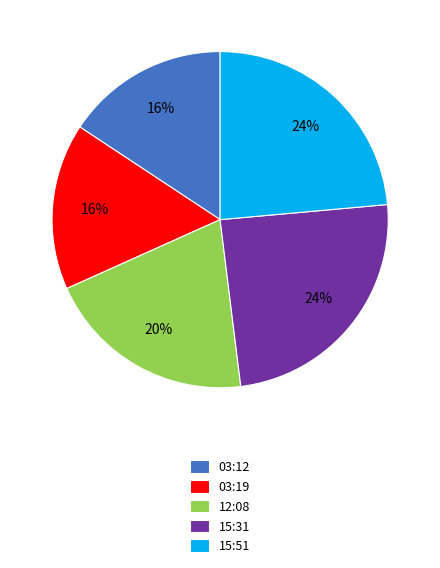

Do 12:08 and 15:51 together represent more than half of the pie?

No